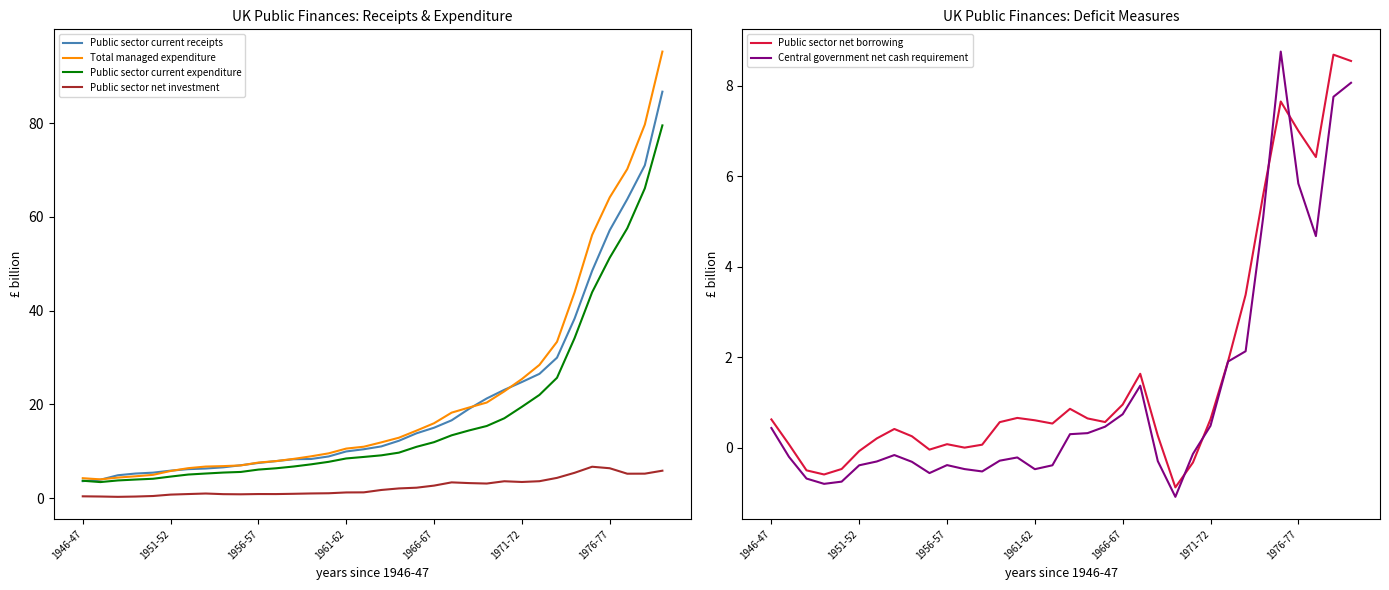

Reading left to right, list all the values displayed in this chart.

Public sector current receipts: 3.6	3.9	4.9	5.3	5.5	5.9	6.2	6.3	6.6	7.0	7.5	7.9	8.3	8.4	8.9	10.0	10.4	11.1	12.3	13.8	15.0	16.6	19.1	21.3	23.1	24.8	26.5	30.0	38.3	48.5	57.1	63.8	71.0	86.7
Total managed expenditure: 4.3	4.0	4.4	4.7	5.0	5.8	6.4	6.8	6.9	7.0	7.6	7.9	8.4	8.9	9.6	10.6	11.0	11.9	12.9	14.4	16.0	18.3	19.4	20.4	22.8	25.4	28.4	33.4	43.9	56.1	64.1	70.2	79.7	95.2
Public sector current expenditure: 3.7	3.4	3.8	4.0	4.2	4.6	5.1	5.3	5.5	5.6	6.1	6.4	6.8	7.2	7.8	8.5	8.8	9.2	9.7	11.0	12.0	13.4	14.5	15.4	17.1	19.5	22.0	25.7	34.1	43.9	51.3	57.6	66.1	79.5
Public sector net investment: 0.4	0.4	0.3	0.4	0.5	0.8	0.9	1.0	0.9	0.8	0.9	0.9	1.0	1.0	1.1	1.2	1.3	1.8	2.1	2.3	2.7	3.4	3.2	3.1	3.6	3.5	3.6	4.3	5.4	6.7	6.4	5.2	5.2	5.9
Public sector net borrowing: 0.6	0.1	-0.5	-0.6	-0.5	-0.1	0.2	0.4	0.3	-0.0	0.1	0.0	0.1	0.6	0.7	0.6	0.5	0.9	0.7	0.6	1.0	1.6	0.3	-0.9	-0.3	0.6	1.9	3.4	5.6	7.7	7.0	6.4	8.7	8.5
Central government net cash requirement: 0.4	-0.2	-0.7	-0.8	-0.7	-0.4	-0.3	-0.2	-0.3	-0.6	-0.4	-0.5	-0.5	-0.3	-0.2	-0.5	-0.4	0.3	0.3	0.5	0.7	1.4	-0.3	-1.1	-0.1	0.5	1.9	2.1	5.1	8.8	5.8	4.7	7.8	8.1